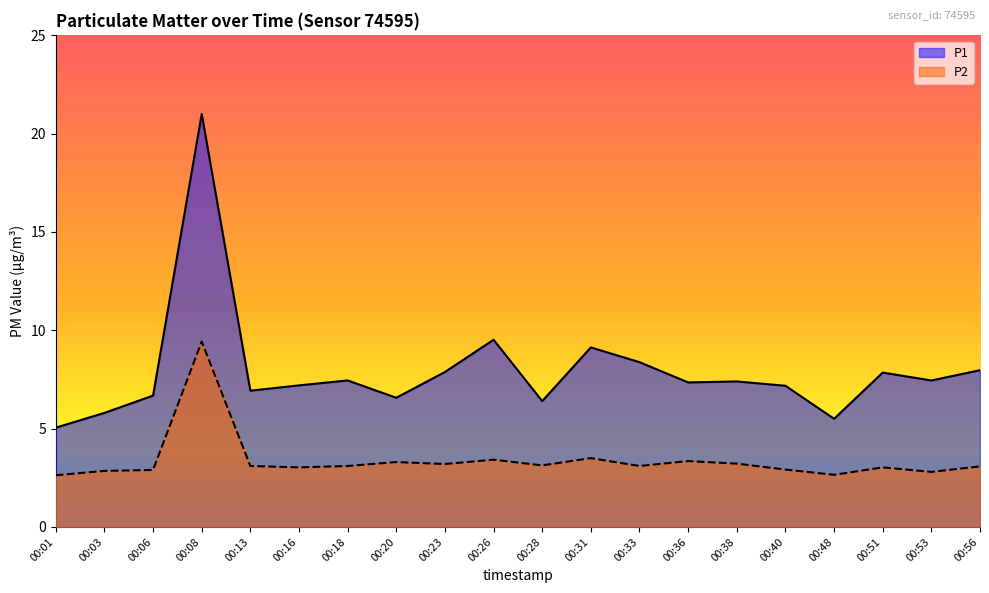

At which label does P1 first exceed 7?

00:08